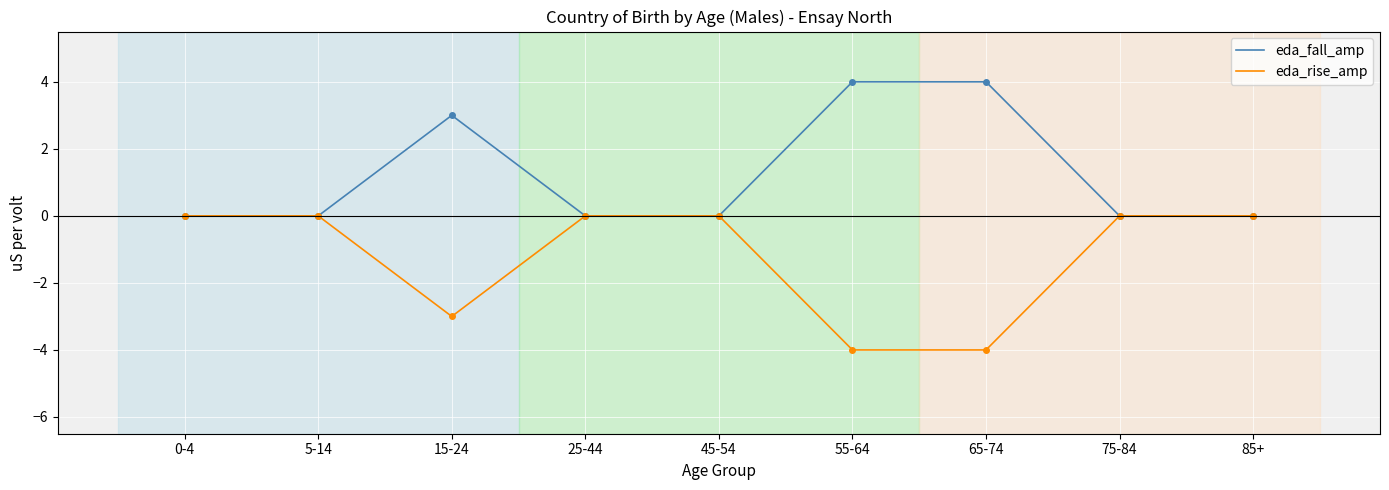

What is the difference between the highest and lowest values at 15-24?

6